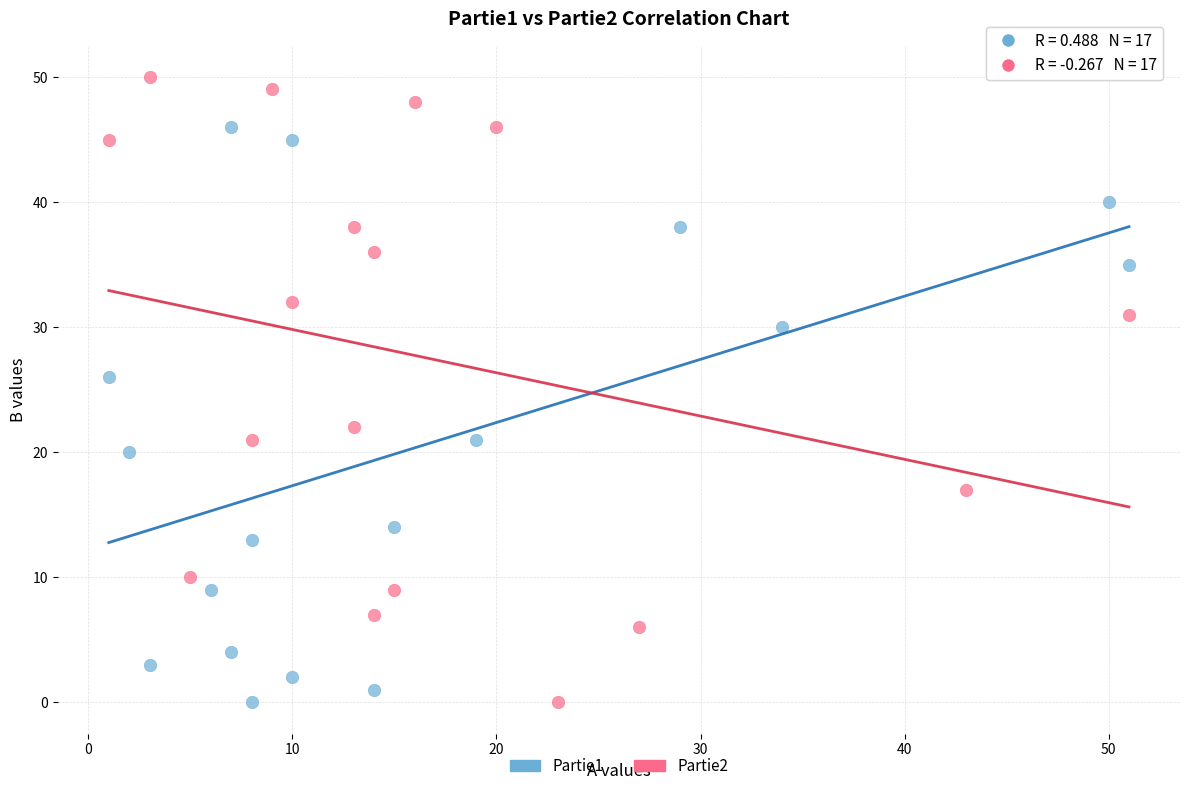

Which series reaches the maximum Y coordinate?

Partie2